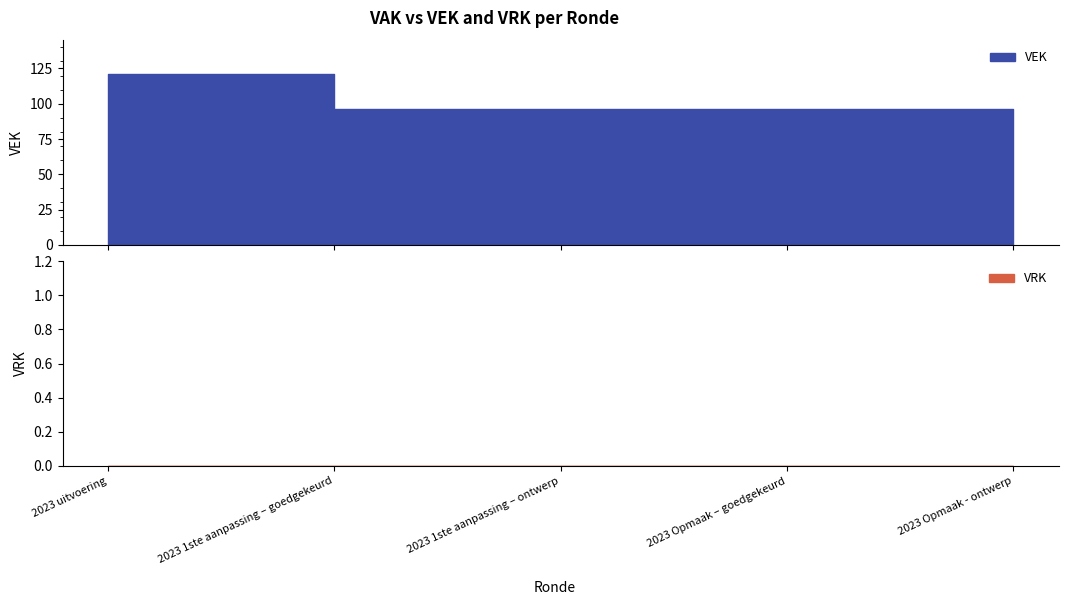

The VRK series shows 0 at 2023 uitvoering. True or false?

True